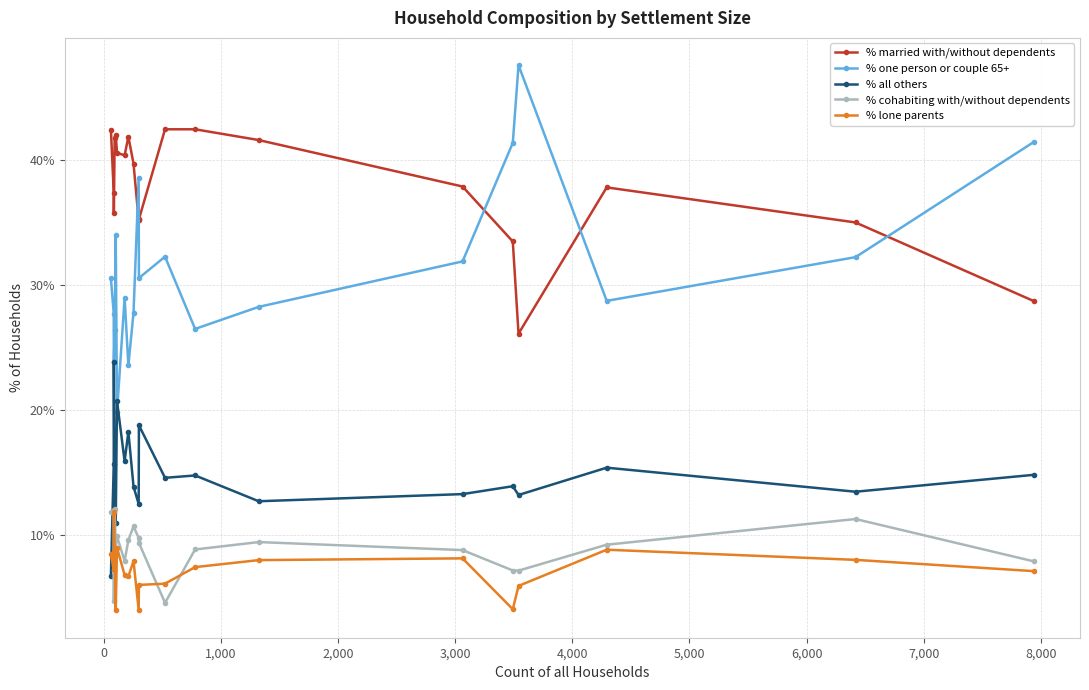

Which series has the widest spread of values?

% one person or couple 65+